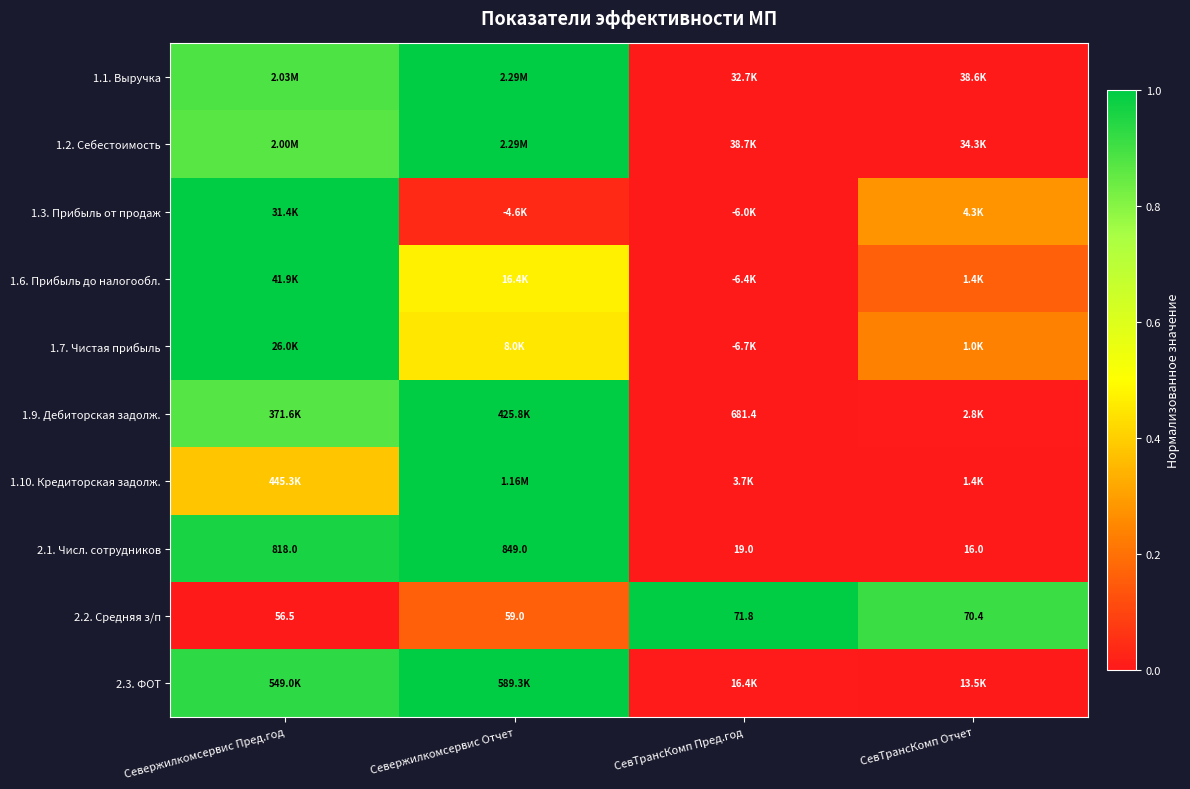

What is the difference between the highest and lowest values at СевТрансКомп Отчет?

0.9